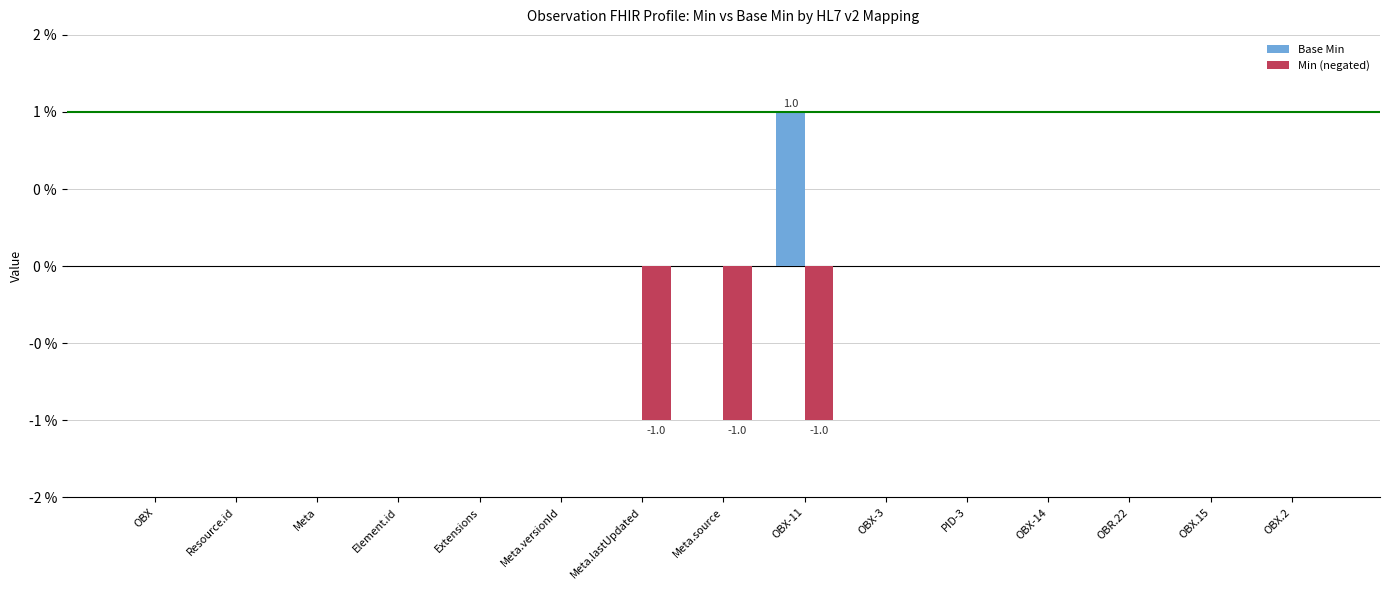

What are all the series names shown in the legend?

Base Min, Min (negated)